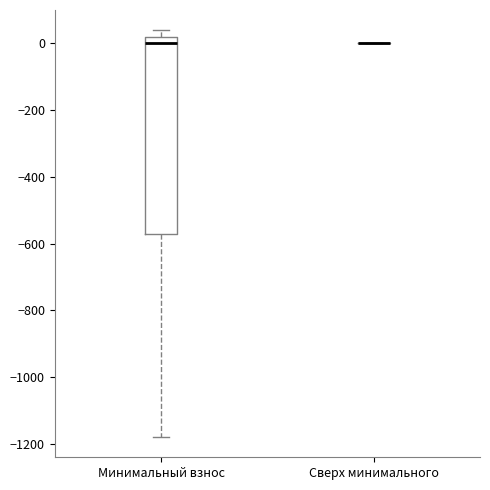

Comparing the boxes themselves (not the whiskers), which one is the tallest?

Минимальный взнос